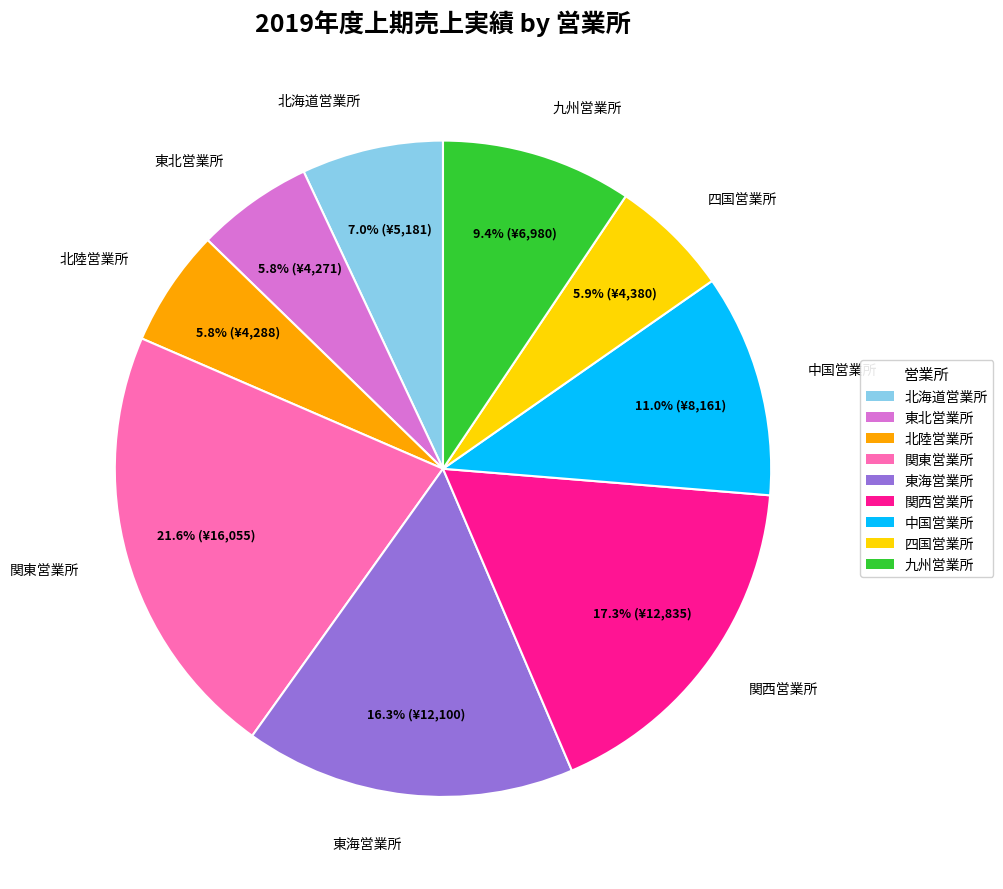

To the nearest percent, what is the average slice percentage?

11%